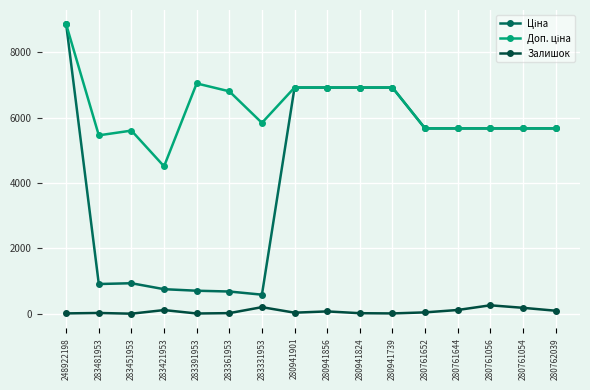

At how many categories does at least one series exceed 4311?

16